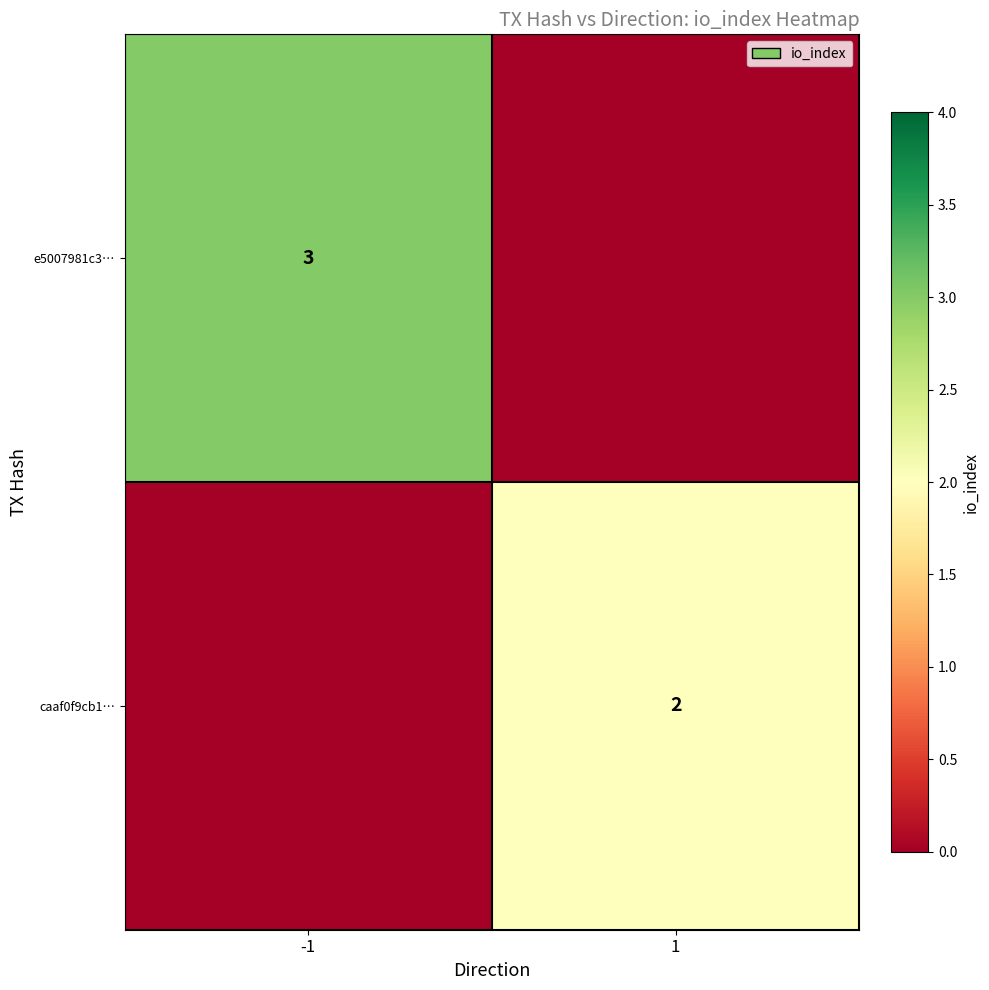

At how many categories does at least one series exceed 1?

2